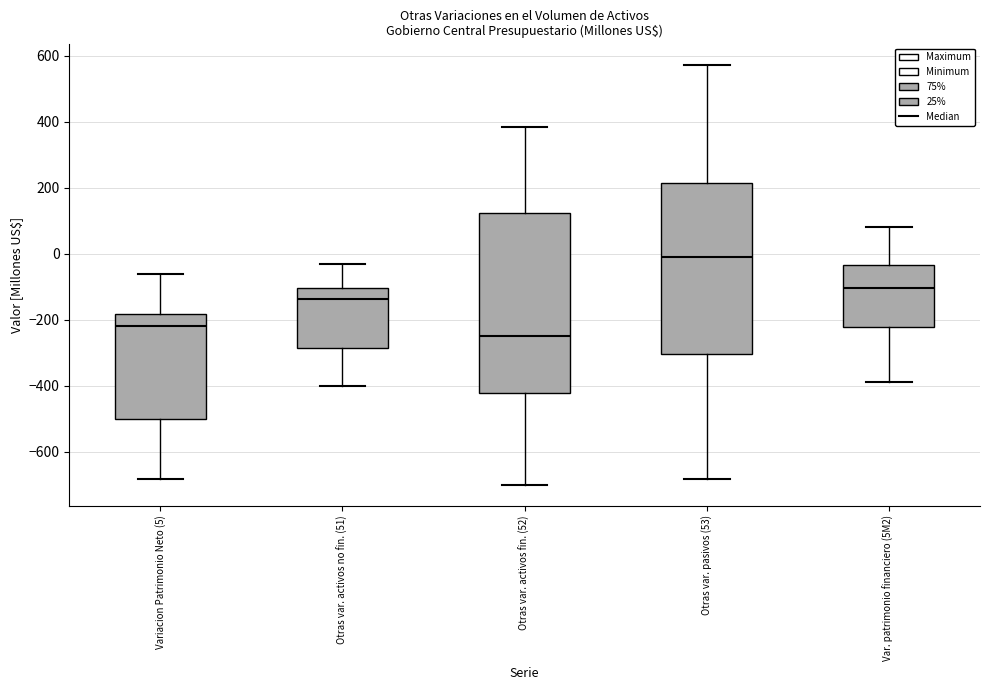

Reading left to right, transcribe this box plot: for each box, give where its median line is, the range the box spans, and where its two whiskers end, as read against the y-axis. The values are not printed on the chart, so give them approximately, as read against the axis.

Variacion Patrimonio Neto (5): median -220, box -500 to -180, whiskers -680 to -60
Otras var. activos no fin. (51): median -140, box -280 to -100, whiskers -400 to -40
Otras var. activos fin. (52): median -240, box -420 to 120, whiskers -700 to 380
Otras var. pasivos (53): median -20, box -300 to 220, whiskers -680 to 580
Var. patrimonio financiero (5M2): median -100, box -220 to -40, whiskers -380 to 80